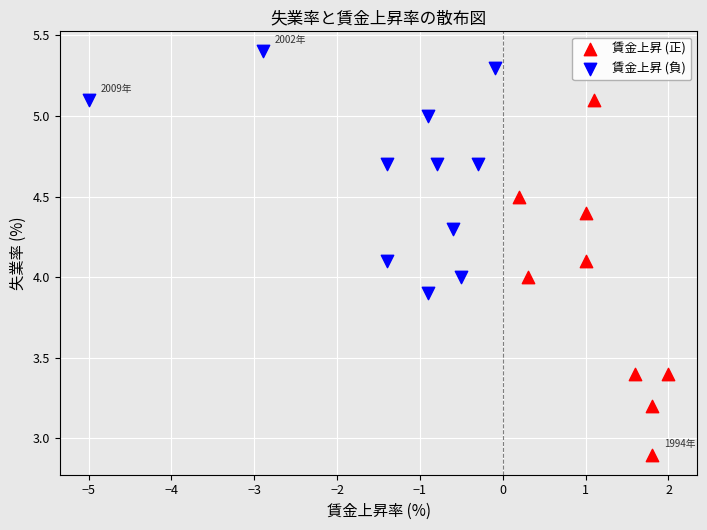

Which series has the widest spread of Y values?

賃金上昇 (正)